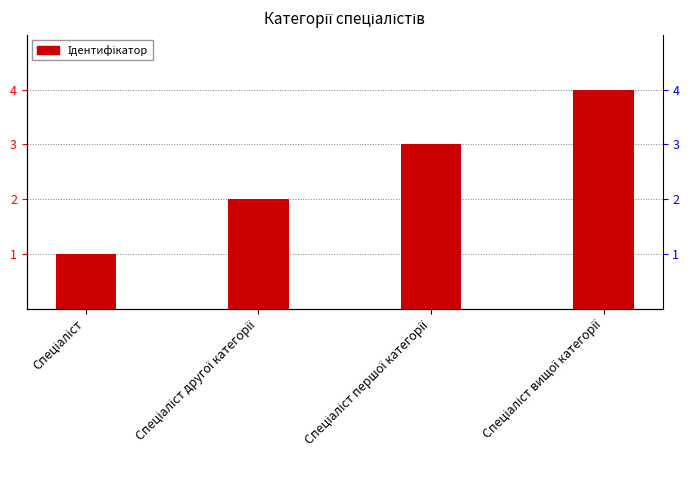

At which label does the data first exceed 3?

Спеціаліст вищої категорії